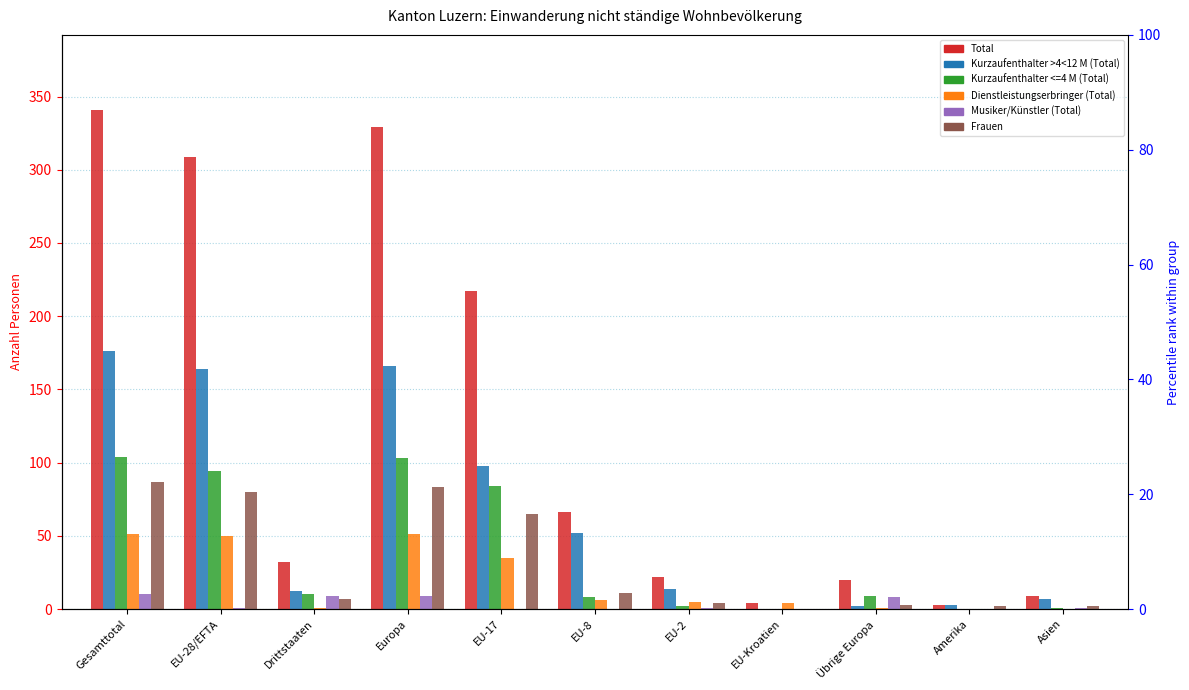

What is the difference between the second highest and minimum values in the Frauen series?

83